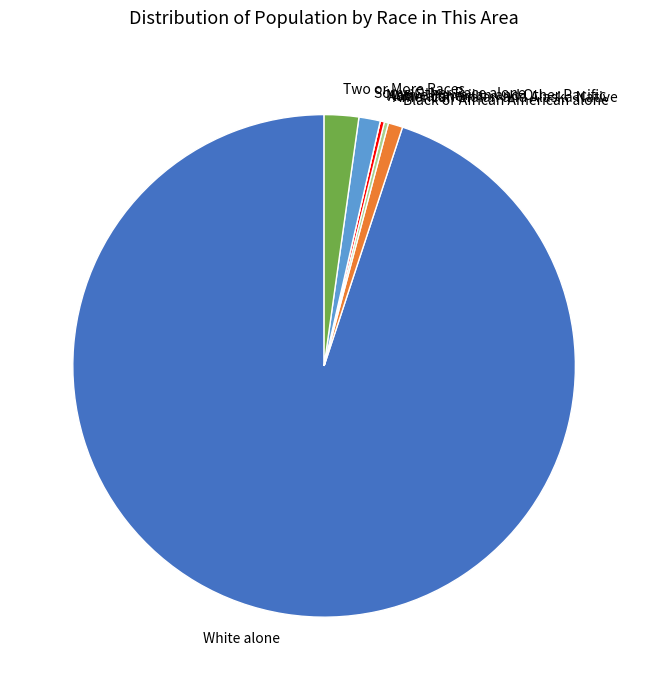

Combined, do Some Other Race alone and White alone account for over 50%?

Yes